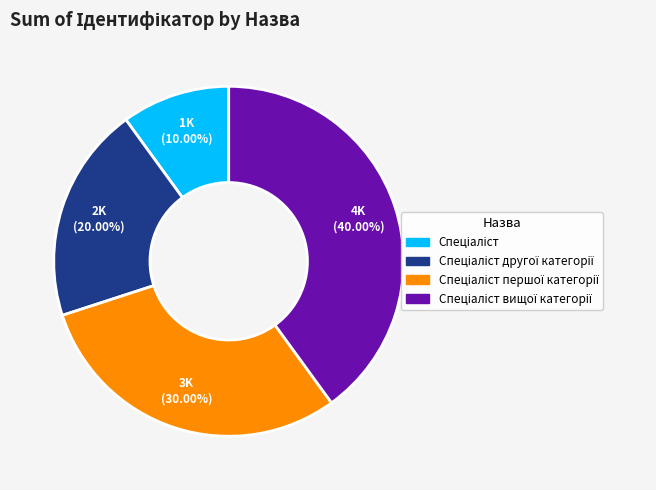

Is there a majority slice in this chart?

No